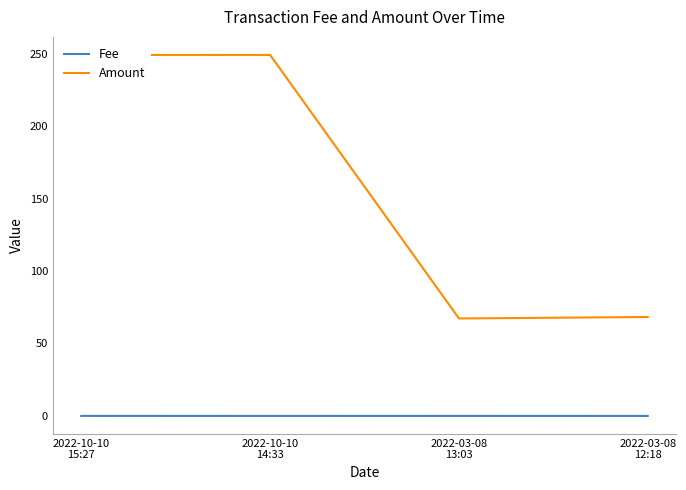

The value of Amount at 2022-03-08
13:03 is 30.4. True or false?

False